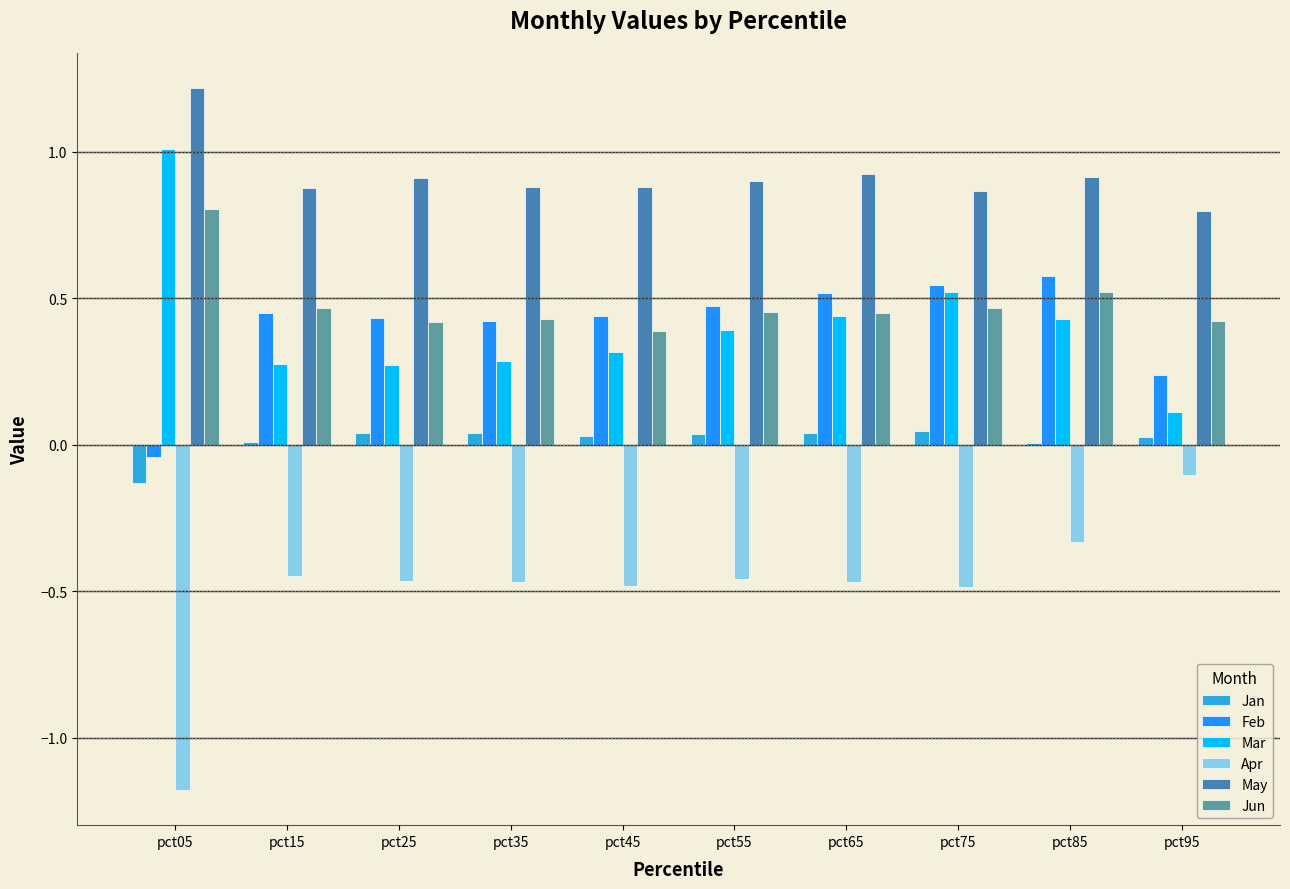

Which label corresponds to the largest value in the chart?

pct05